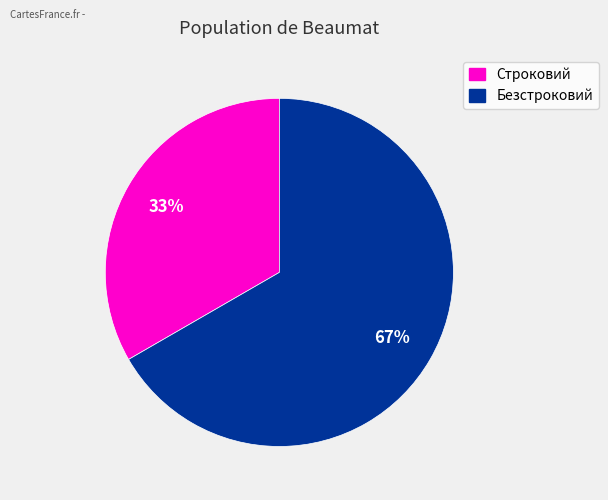

Rank the categories by value from lowest to highest.

Строковий, Безстроковий